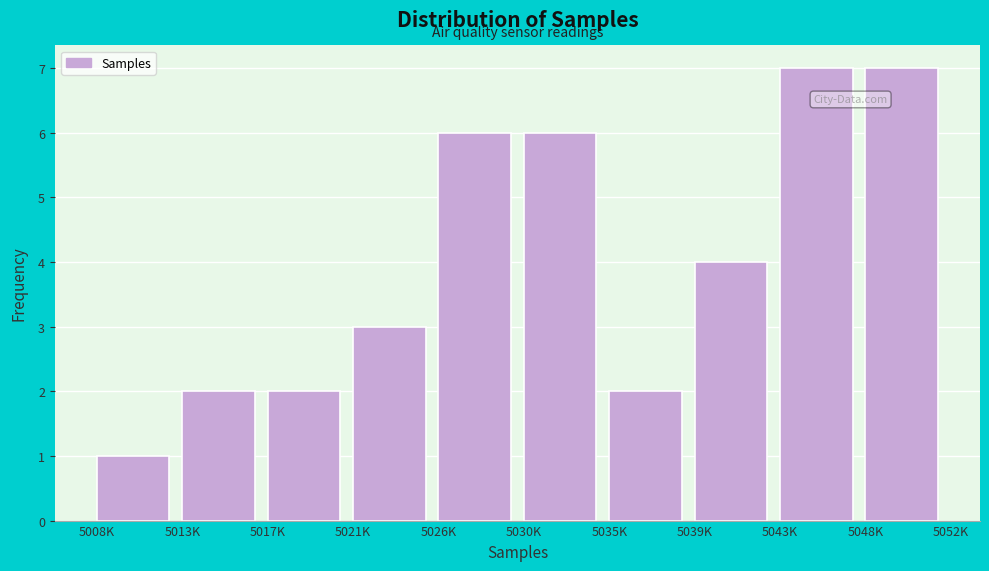

Reading left to right, extract all data points from this chart.

5008K=1	5013K=2	5017K=2	5021K=3	5026K=6	5030K=6	5035K=2	5039K=4	5043K=7	5048K=7